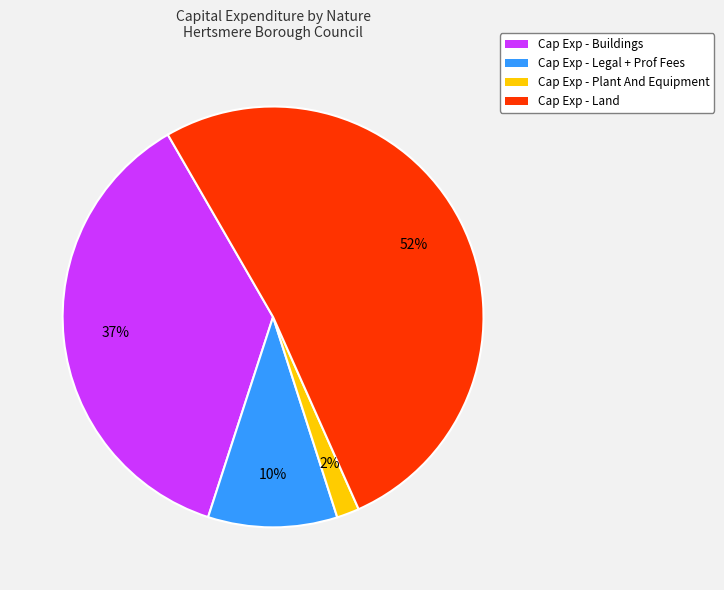

How many slices are in this pie chart?

4